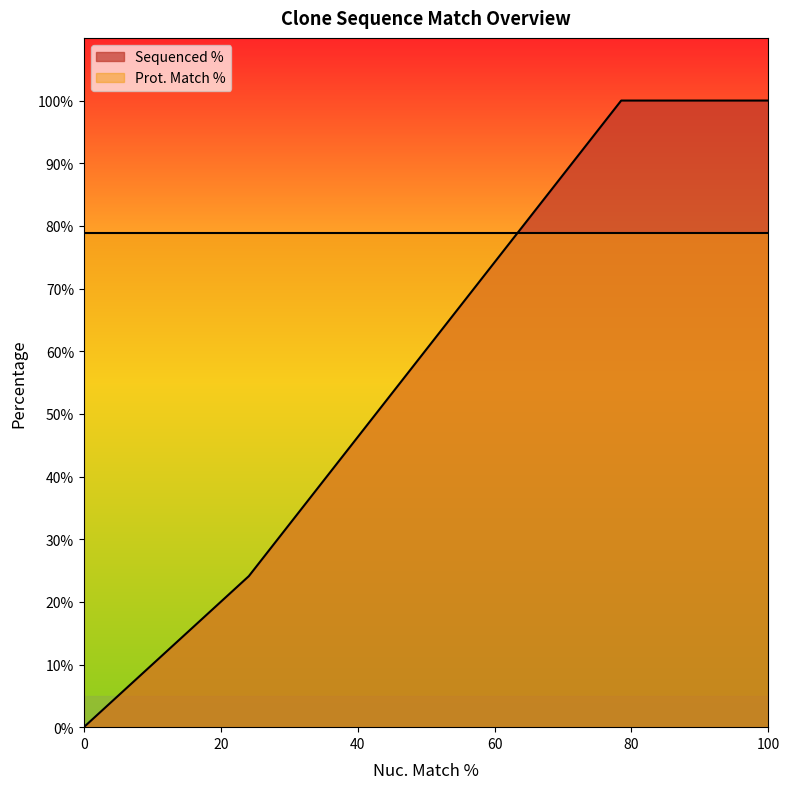

What is the total value across all series at 78.5?

178.8